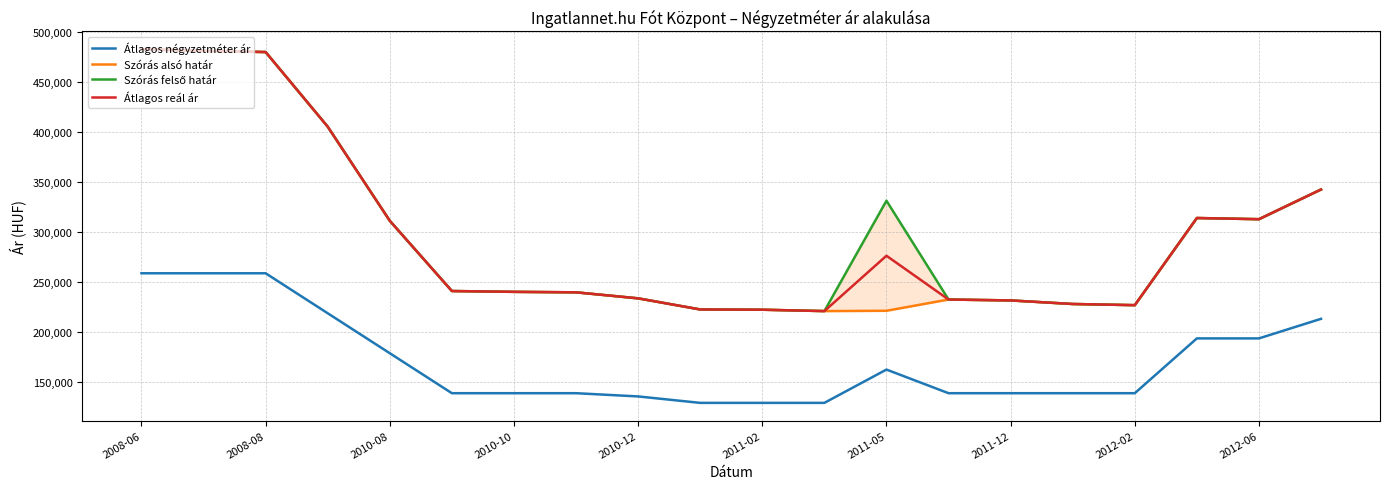

Reading left to right, transcribe all the data shown in this chart.

Átlagos négyzetméter ár: 258928	258928	258928	218915	178901	138888	138888	138888	135663	129213	129213	129213	162543	138888	138888	138888	138888	193750	193750	213333
Szórás alsó határ: 483322	481546	480369	405641	311449	241168	240344	239865	233830	222713	222460	221082	221392	232655	231760	228187	227020	314242	313072	342800
Szórás felső határ: 483322	481546	480369	405641	311449	241168	240344	239865	233830	222713	222460	221082	331554	232655	231760	228187	227020	314242	313072	342800
Átlagos reál ár: 483322	481546	480369	405641	311449	241168	240344	239865	233830	222713	222460	221082	276473	232655	231760	228187	227020	314242	313072	342800